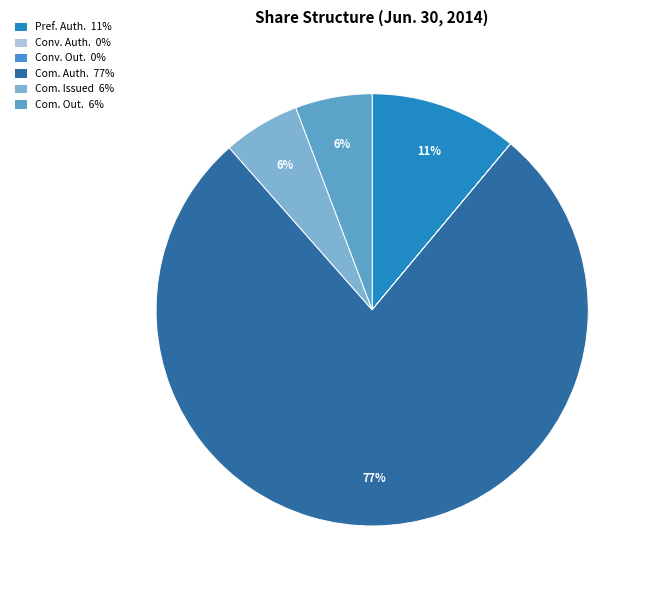

How many segments does this pie chart have?

6